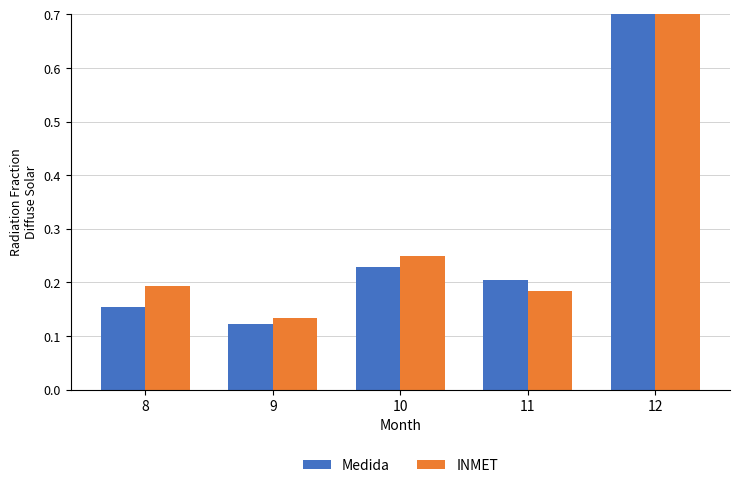

How many bars are there in each group?

2